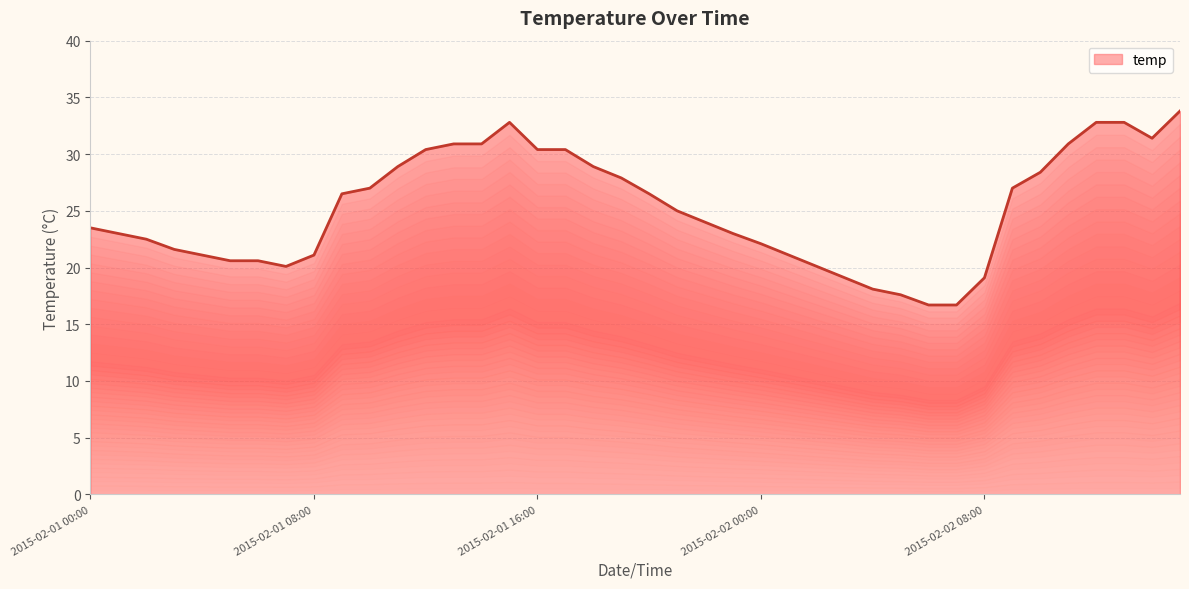

How many values exceed 25?

19